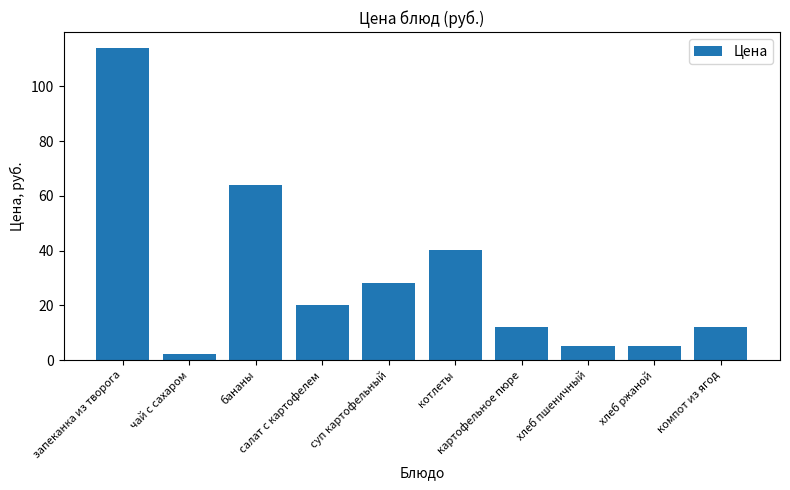

How many distinct data groups are displayed?

1